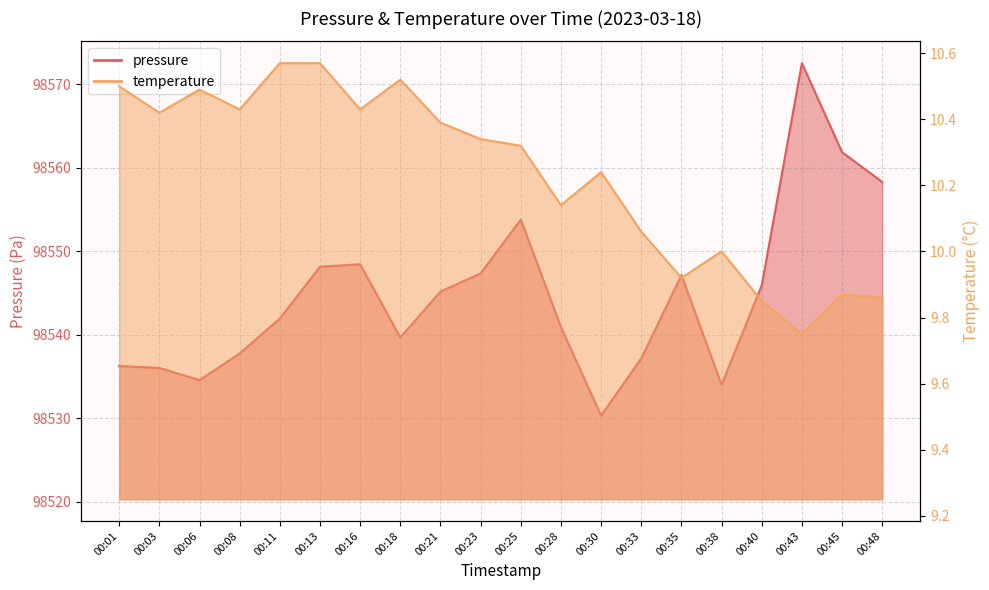

Which has a higher value, 00:11 or 00:35?

00:35